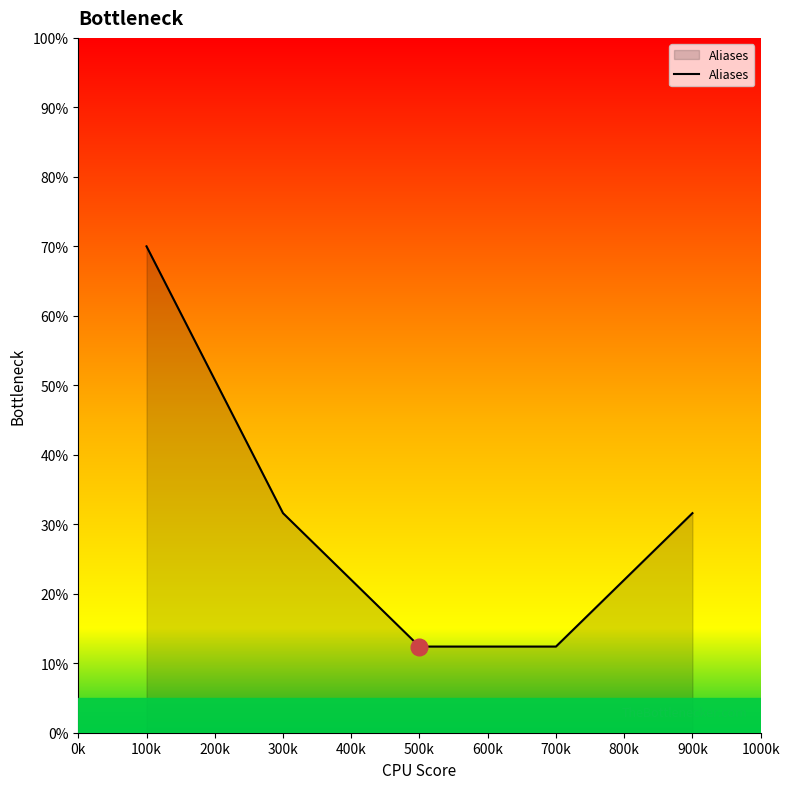

What is the sum of all values?

158.0